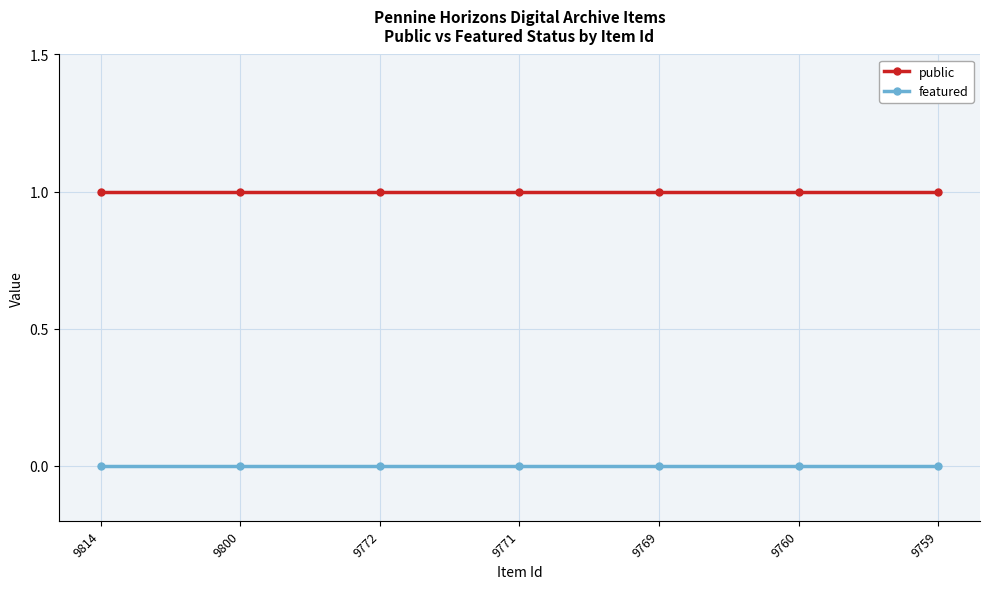

The value of public at 9769 is 1. True or false?

True